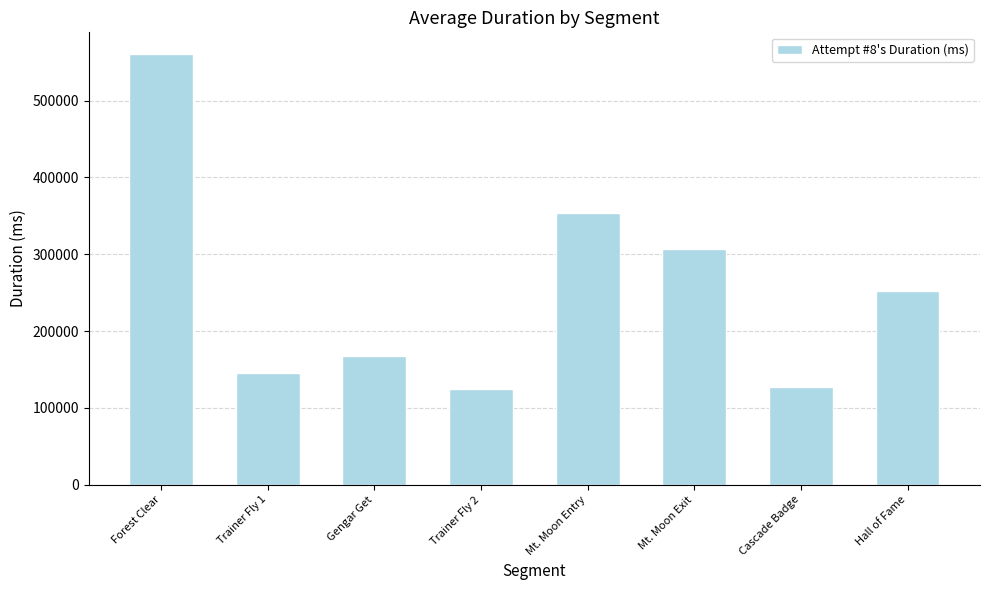

How many distinct data groups are displayed?

1